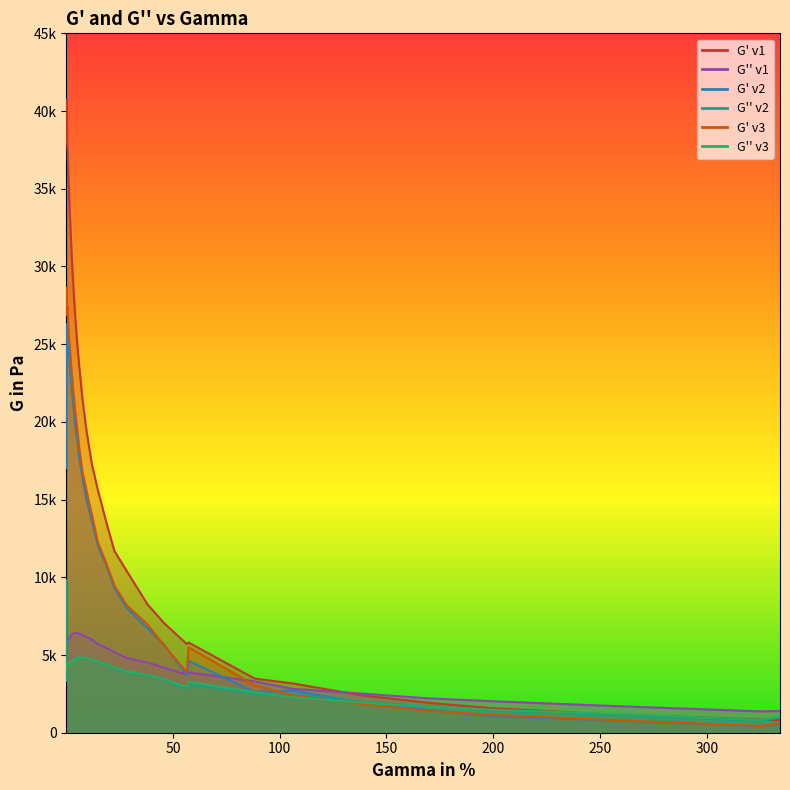

True or false: G'' v1 has a value of 2827.0 at 106.0.

True